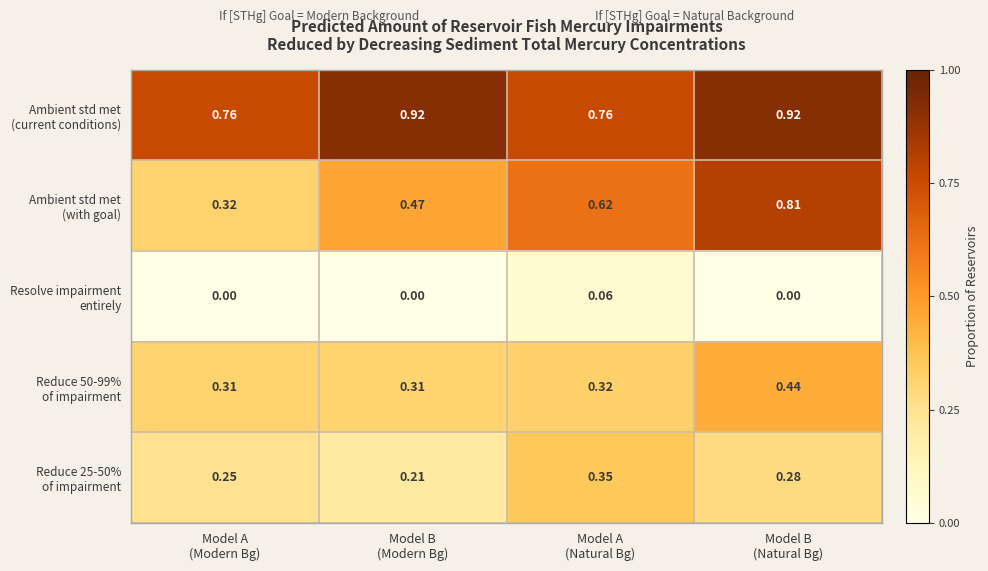

How many series are shown in this chart?

5